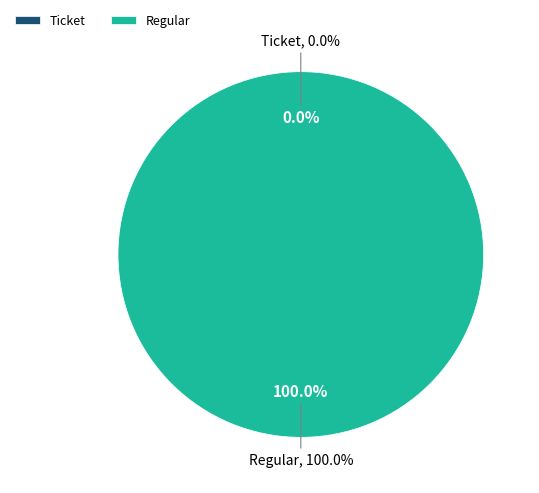

What is the largest slice in the pie chart?

Regular